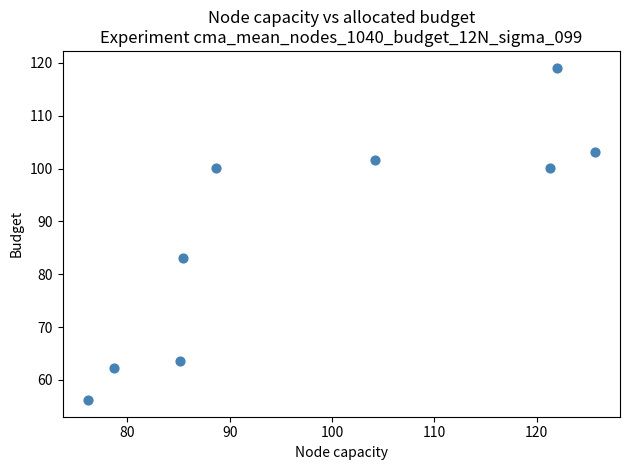

What Y value in the scatter plot is closest to 87?

83.1